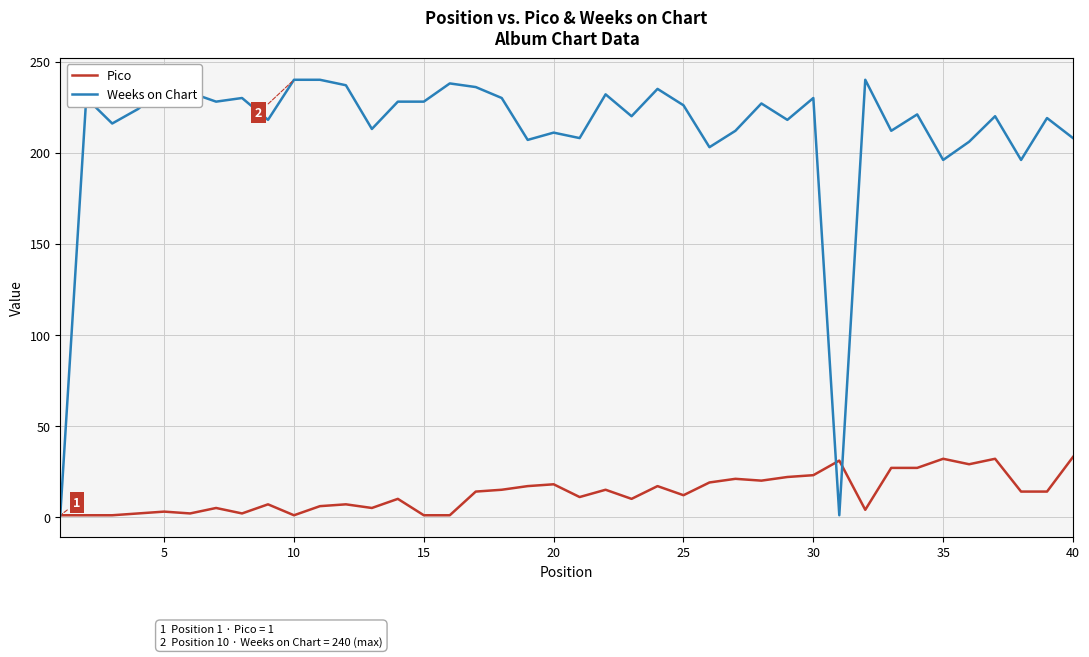

Which series has the largest total across all categories?

Weeks on Chart